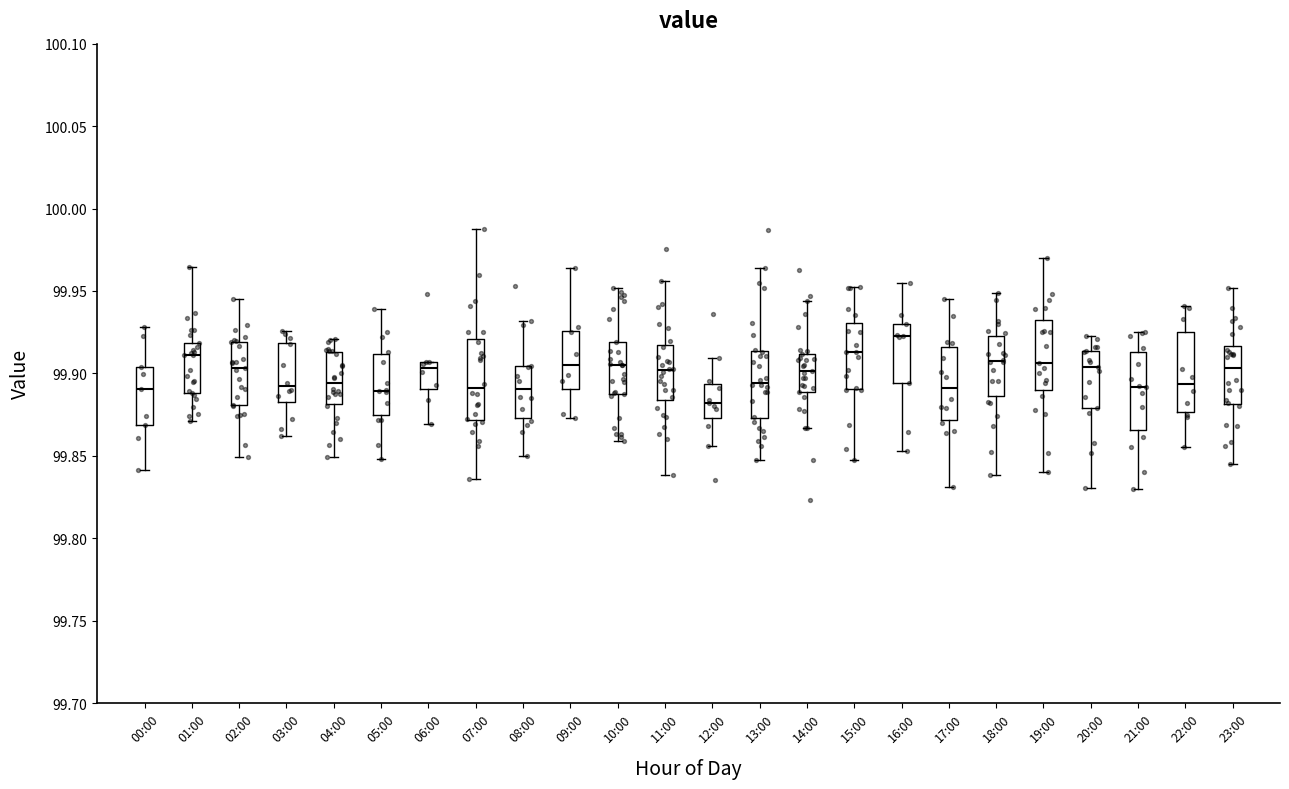

Reading left to right, transcribe this box plot: for each box, give where its median line is, the range the box spans, and where its two whiskers end, as read against the y-axis. The values are not printed on the chart, so give them approximately, as read against the axis.

00:00: median 99.890, box 99.870 to 99.905, whiskers 99.840 to 99.930
01:00: median 99.910, box 99.890 to 99.920, whiskers 99.870 to 99.965
02:00: median 99.905, box 99.880 to 99.920, whiskers 99.850 to 99.945
03:00: median 99.890, box 99.885 to 99.920, whiskers 99.860 to 99.925
04:00: median 99.895, box 99.880 to 99.915, whiskers 99.850 to 99.920
05:00: median 99.890, box 99.875 to 99.910, whiskers 99.850 to 99.940
06:00: median 99.905 (just below the box's upper edge), box 99.890 to 99.905, whiskers 99.870 to 99.905
07:00: median 99.890, box 99.870 to 99.920, whiskers 99.835 to 99.985
08:00: median 99.890, box 99.875 to 99.905, whiskers 99.850 to 99.930
09:00: median 99.905, box 99.890 to 99.925, whiskers 99.875 to 99.965
10:00: median 99.905, box 99.890 to 99.920, whiskers 99.860 to 99.950
11:00: median 99.900, box 99.885 to 99.915, whiskers 99.840 to 99.955
12:00: median 99.880, box 99.875 to 99.895, whiskers 99.855 to 99.910
13:00: median 99.895, box 99.875 to 99.915, whiskers 99.845 to 99.965
14:00: median 99.900, box 99.890 to 99.910, whiskers 99.865 to 99.945
15:00: median 99.915, box 99.890 to 99.930, whiskers 99.845 to 99.950
16:00: median 99.925, box 99.895 to 99.930, whiskers 99.855 to 99.955
17:00: median 99.890, box 99.870 to 99.915, whiskers 99.830 to 99.945
18:00: median 99.910, box 99.885 to 99.925, whiskers 99.840 to 99.950
19:00: median 99.905, box 99.890 to 99.930, whiskers 99.840 to 99.970
20:00: median 99.905, box 99.880 to 99.915, whiskers 99.830 to 99.925
21:00: median 99.890, box 99.865 to 99.915, whiskers 99.830 to 99.925
22:00: median 99.895, box 99.875 to 99.925, whiskers 99.855 to 99.940
23:00: median 99.905, box 99.880 to 99.915, whiskers 99.845 to 99.950